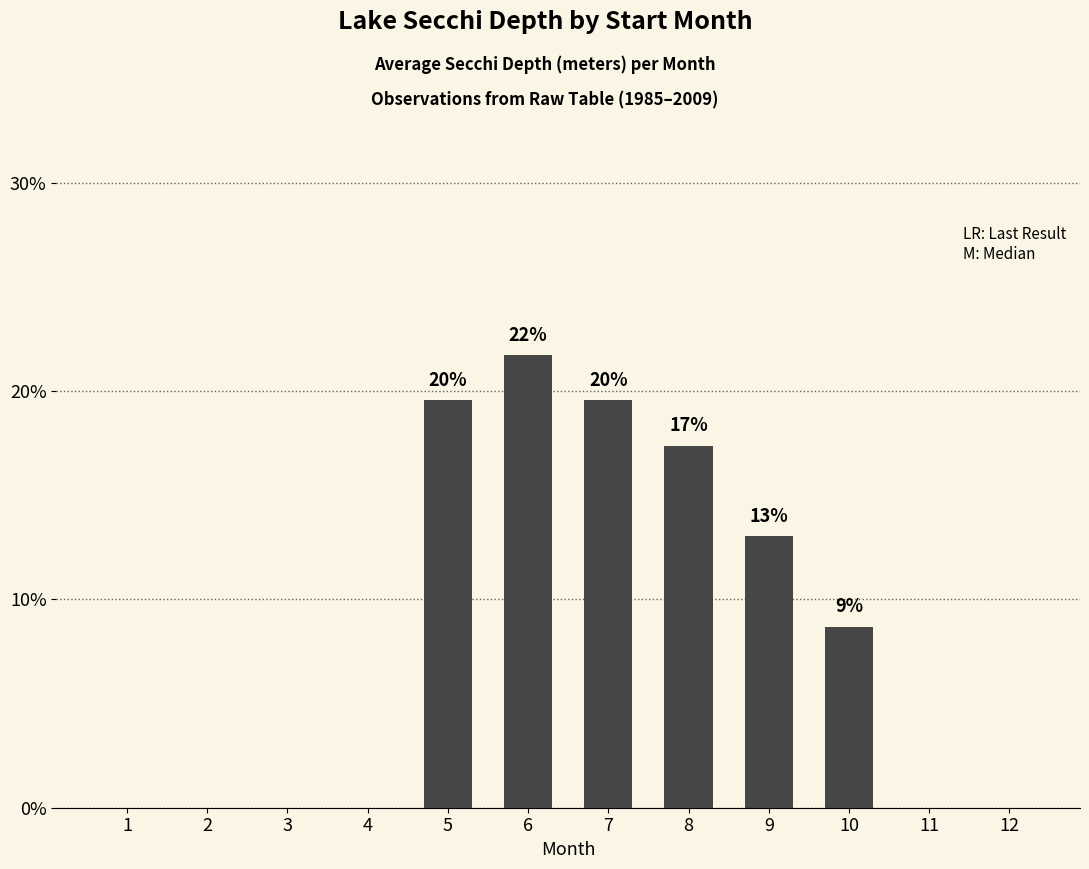

Reading left to right, list all the values displayed in this chart.

0.0	0.0	0.0	0.0	19.6	21.7	19.6	17.4	13.0	8.7	0.0	0.0